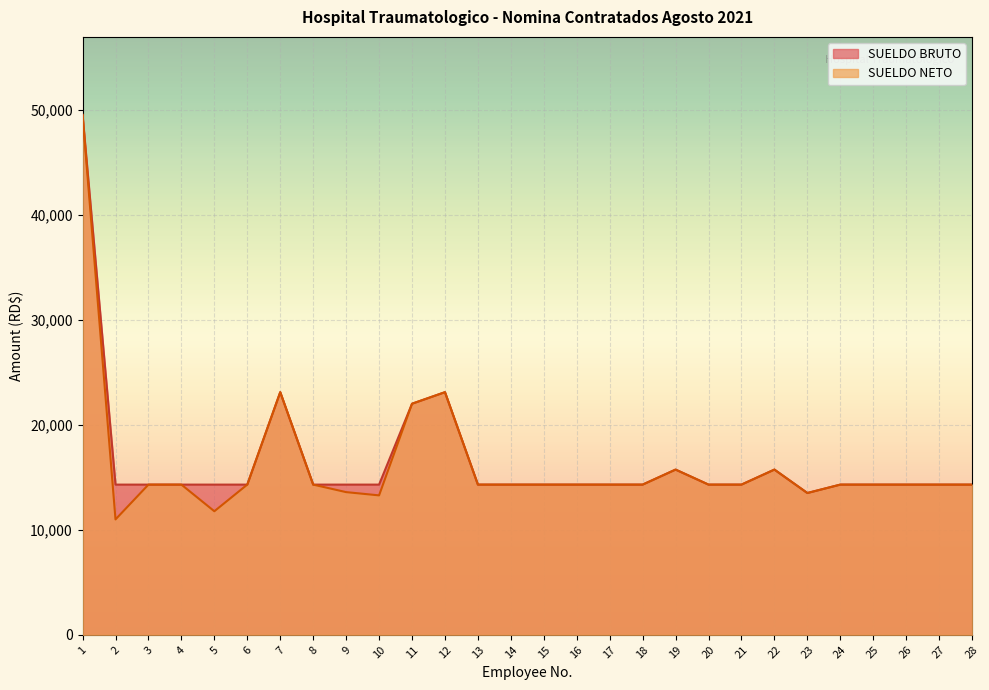

Rank the categories by SUELDO BRUTO value from lowest to highest.

23, 2, 3, 4, 5, 6, 8, 9, 10, 13, 14, 15, 16, 17, 18, 20, 21, 24, 25, 26, 27, 28, 19, 22, 11, 7, 12, 1